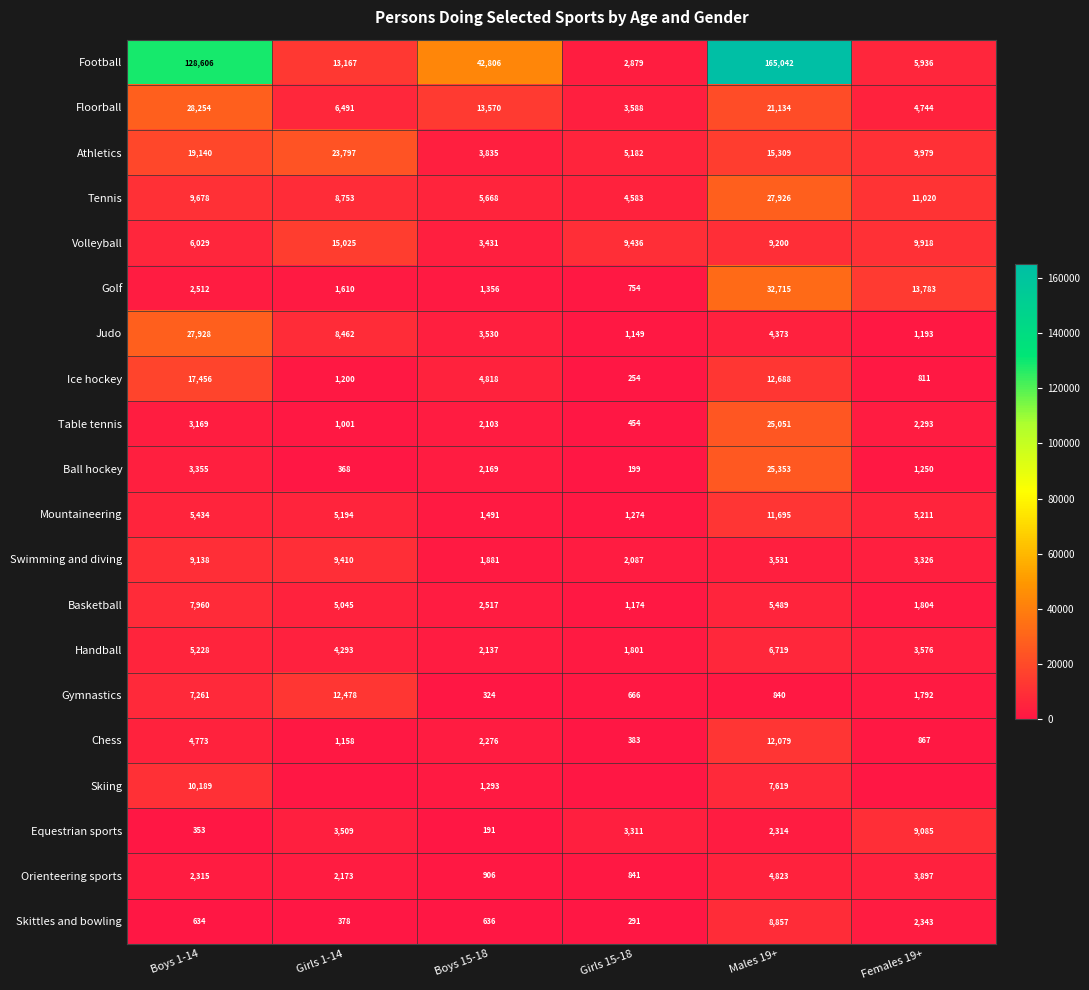

What is the difference between the highest and lowest values at Boys 15-18?

42615